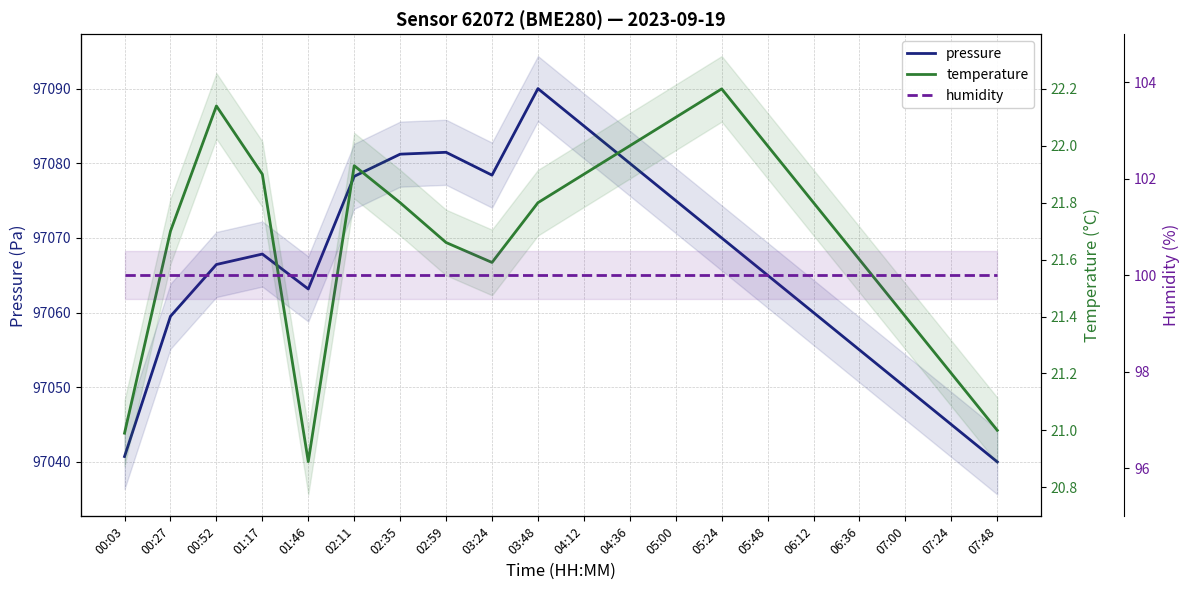

List the series in order of their peak value, lowest first.

temperature, humidity, pressure